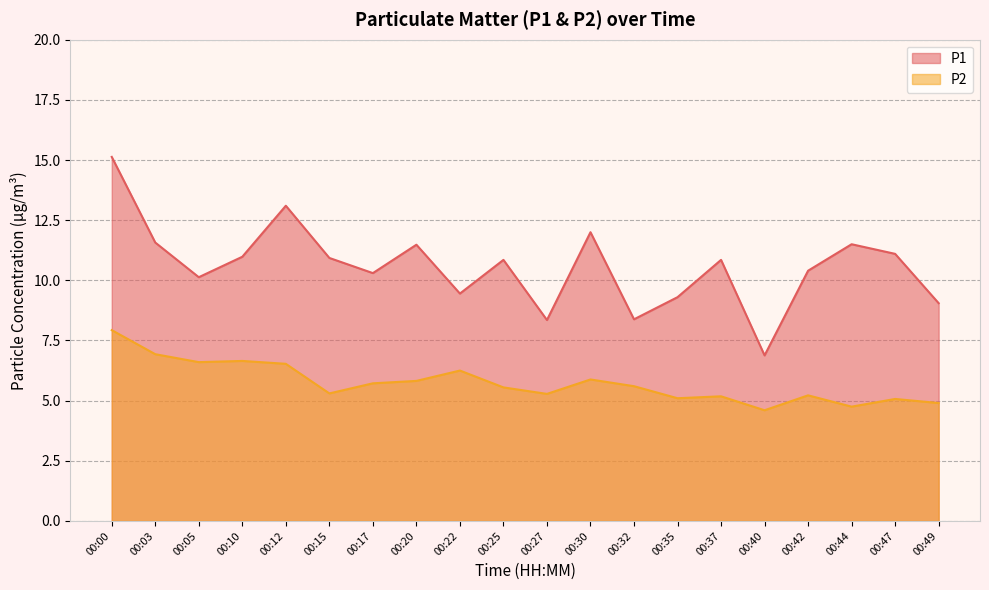

Reading right to left, extract all data points from this chart.

P1: 9.1	11.1	11.5	10.4	6.9	10.8	9.3	8.4	12.0	8.3	10.8	9.4	11.5	10.3	10.9	13.1	11.0	10.1	11.6	15.1
P2: 4.9	5.1	4.8	5.2	4.6	5.2	5.1	5.6	5.9	5.3	5.5	6.2	5.8	5.7	5.3	6.5	6.7	6.6	6.9	7.9